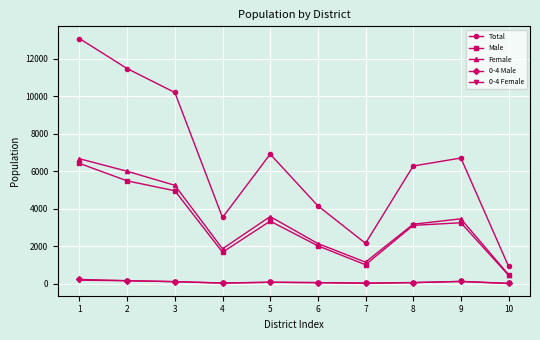

What is the total value across all series at 10?

1852